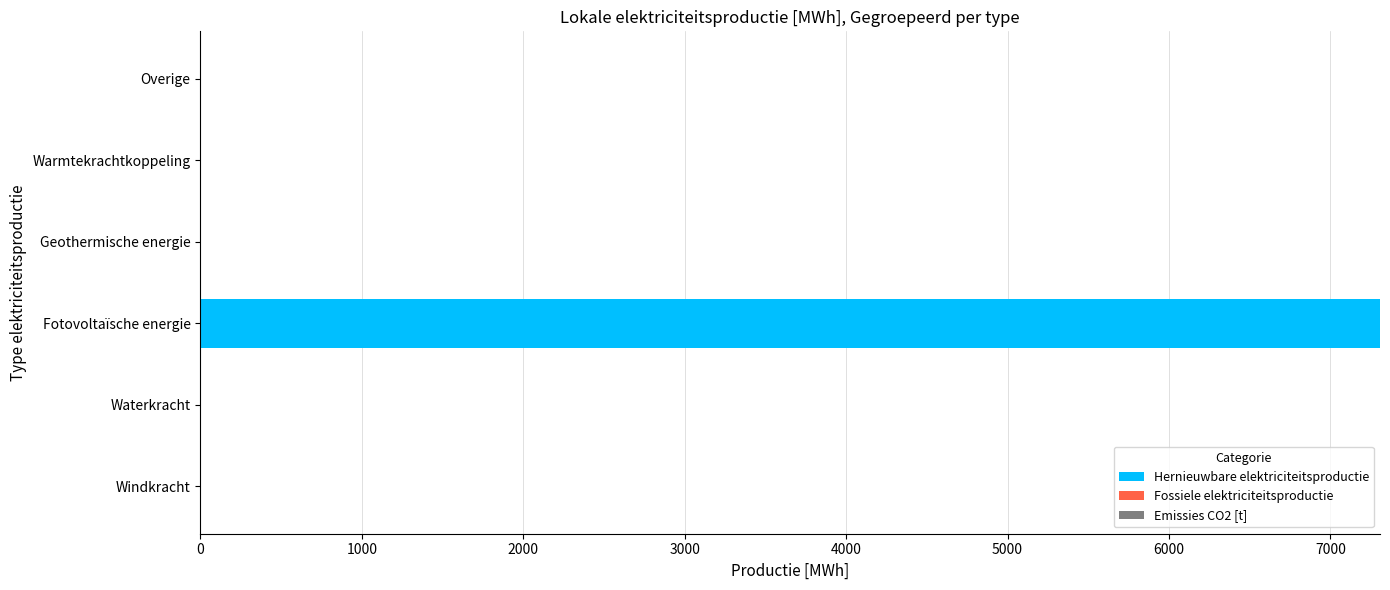

Which label corresponds to the largest value in the chart?

Fotovoltaïsche energie